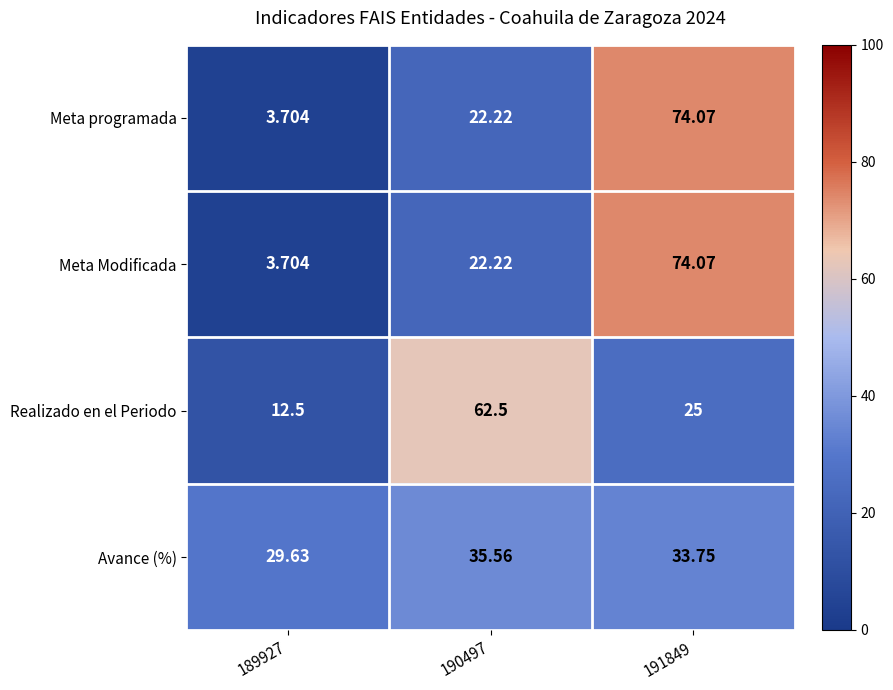

How many data points does each series have?

3